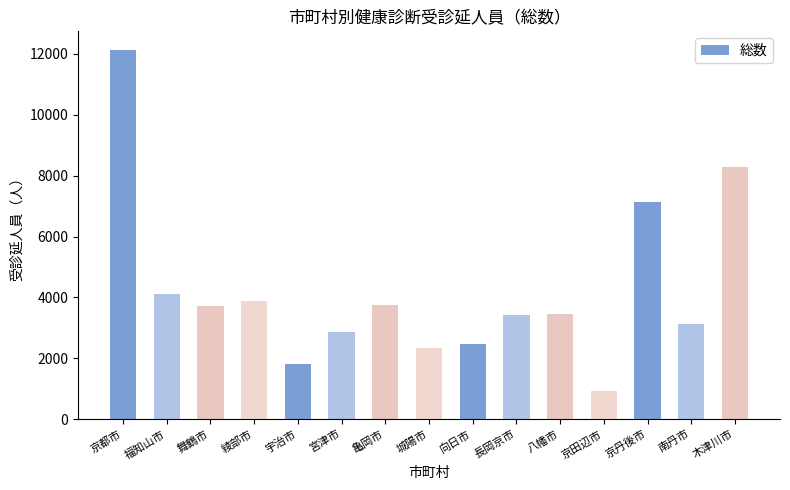

What is the minimum value shown in the chart?

929